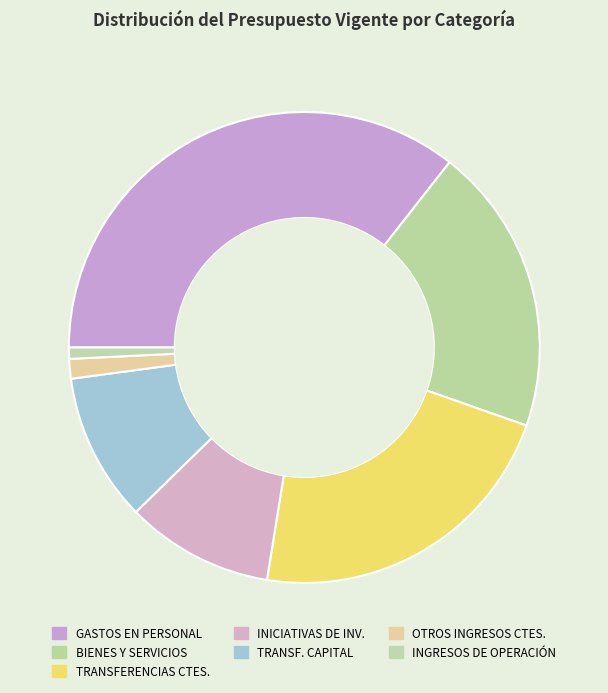

Rank the categories by value from lowest to highest.

INGRESOS DE OPERACIÓN, OTROS INGRESOS CORRIENTES, INICIATIVAS DE INVERSIÓN, TRANSFERENCIAS PARA GASTOS DE CAPITAL, BIENES Y SERVICIOS DE CONSUMO, TRANSFERENCIAS CORRIENTES (Gastos), GASTOS EN PERSONAL